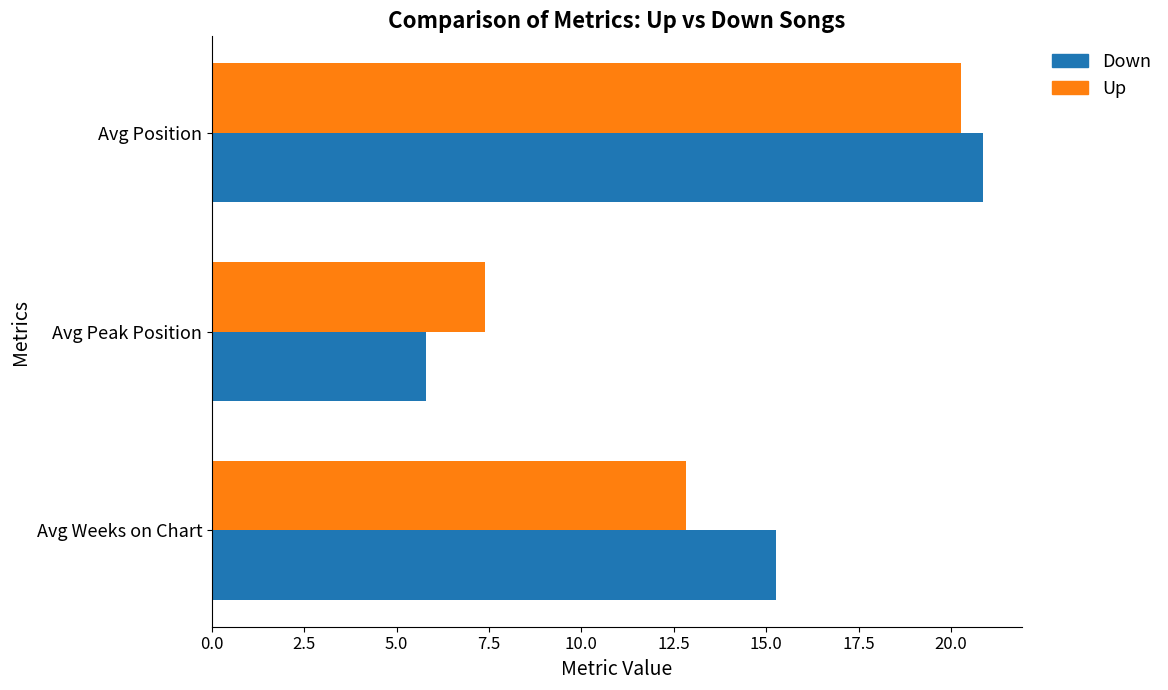

At which category is the sum across all series the highest?

Avg Position